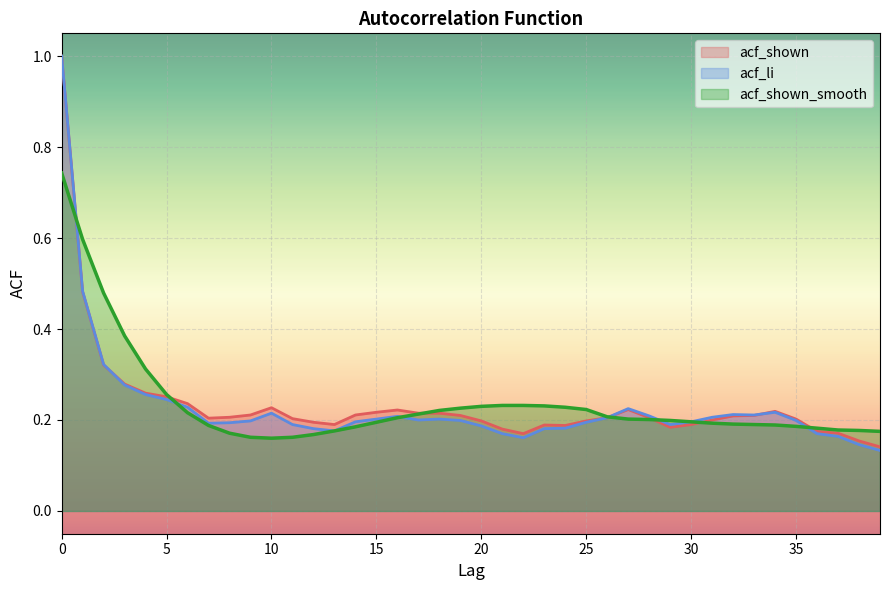

Count the number of data series in this chart.

3